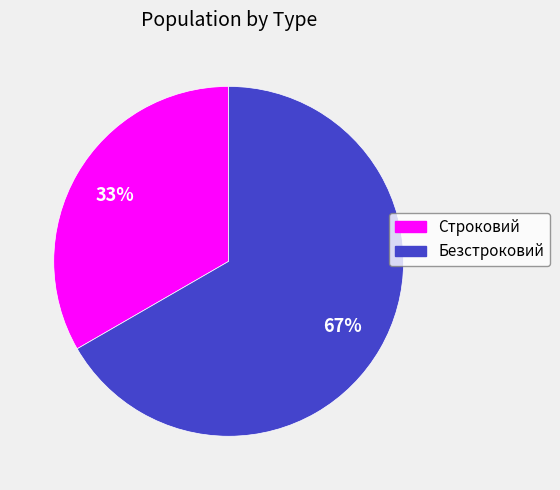

Which has a higher value, Безстроковий or Строковий?

Безстроковий